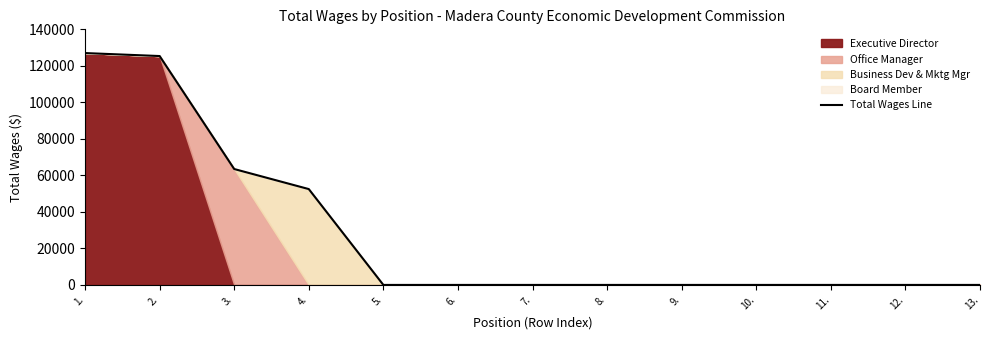

The chart shows a value of 44453 at 7.. True or false?

False